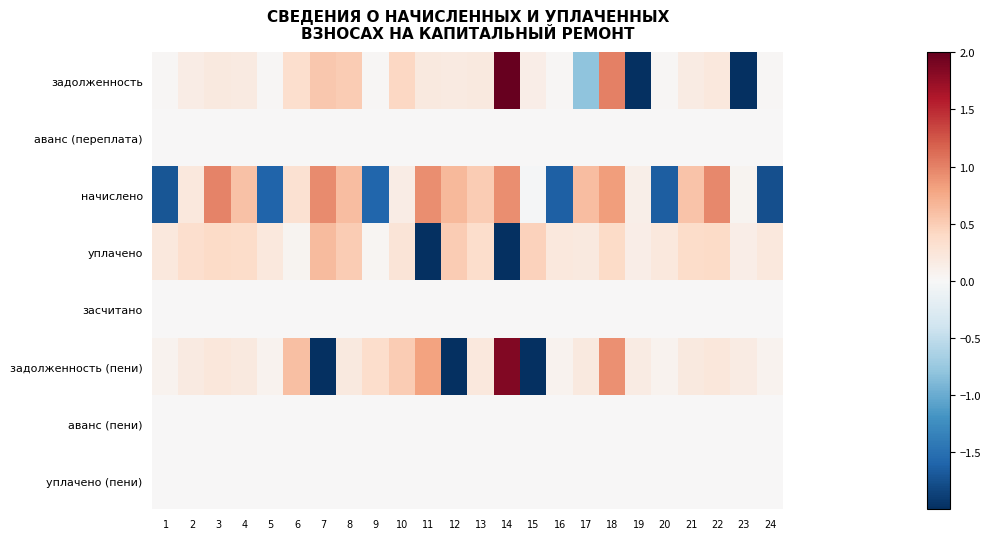

Reading left to right, what are all the values shown in this chart?

задолженность: 1=0.0	2=0.1	3=0.2	4=0.2	5=0.0	6=0.3	7=0.5	8=0.5	9=0.0	10=0.4	11=0.2	12=0.2	13=0.2	14=2.1	15=0.1	16=0.0	17=-0.8	18=1.0	19=-2.9	20=0.0	21=0.2	22=0.2	23=-2.9	24=0.0
аванс (переплата): 1=0.0	2=0.0	3=0.0	4=0.0	5=0.0	6=0.0	7=0.0	8=0.0	9=0.0	10=0.0	11=0.0	12=0.0	13=0.0	14=0.0	15=0.0	16=0.0	17=0.0	18=0.0	19=0.0	20=0.0	21=0.0	22=0.0	23=0.0	24=0.0
начислено: 1=-1.7	2=0.2	3=1.0	4=0.6	5=-1.6	6=0.3	7=0.9	8=0.6	9=-1.6	10=0.1	11=0.9	12=0.6	13=0.5	14=0.9	15=-0.0	16=-1.6	17=0.6	18=0.8	19=0.1	20=-1.6	21=0.6	22=1.0	23=0.1	24=-1.8
уплачено: 1=0.2	2=0.3	3=0.4	4=0.4	5=0.2	6=0.1	7=0.6	8=0.5	9=0.0	10=0.3	11=-3.3	12=0.5	13=0.4	14=-3.3	15=0.5	16=0.2	17=0.2	18=0.4	19=0.1	20=0.2	21=0.4	22=0.4	23=0.1	24=0.2
засчитано: 1=0.0	2=0.0	3=0.0	4=0.0	5=0.0	6=0.0	7=0.0	8=0.0	9=0.0	10=0.0	11=0.0	12=0.0	13=0.0	14=0.0	15=0.0	16=0.0	17=0.0	18=0.0	19=0.0	20=0.0	21=0.0	22=0.0	23=0.0	24=0.0
задолженность (пени): 1=0.1	2=0.2	3=0.2	4=0.2	5=0.1	6=0.6	7=-2.4	8=0.2	9=0.4	10=0.5	11=0.8	12=-2.4	13=0.2	14=1.8	15=-2.4	16=0.1	17=0.2	18=0.9	19=0.2	20=0.1	21=0.2	22=0.2	23=0.2	24=0.1
аванс (пени): 1=0.0	2=0.0	3=0.0	4=0.0	5=0.0	6=0.0	7=0.0	8=0.0	9=0.0	10=0.0	11=0.0	12=0.0	13=0.0	14=0.0	15=0.0	16=0.0	17=0.0	18=0.0	19=0.0	20=0.0	21=0.0	22=0.0	23=0.0	24=0.0
уплачено (пени): 1=0.0	2=0.0	3=0.0	4=0.0	5=0.0	6=0.0	7=0.0	8=0.0	9=0.0	10=0.0	11=0.0	12=0.0	13=0.0	14=0.0	15=0.0	16=0.0	17=0.0	18=0.0	19=0.0	20=0.0	21=0.0	22=0.0	23=0.0	24=0.0